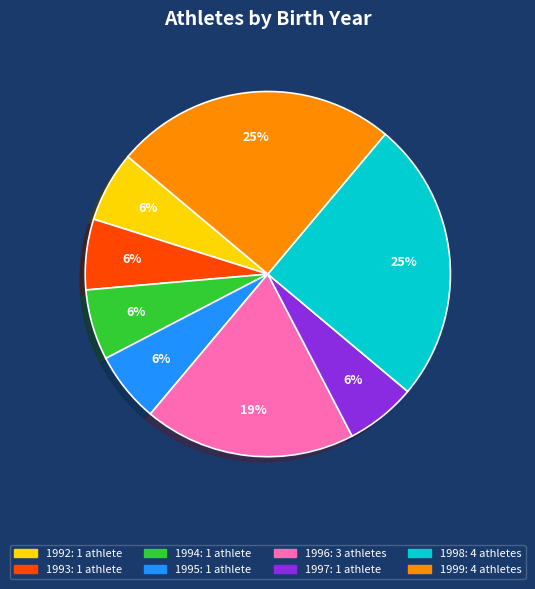

Between 1997 and 1998, which is larger?

1998